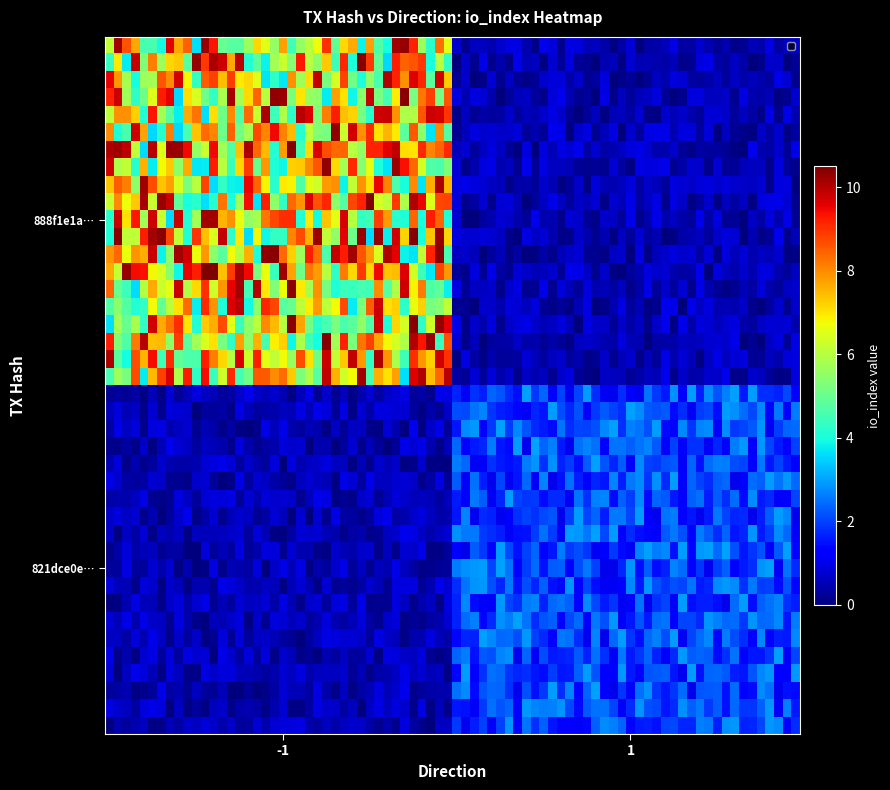

At how many categories does at least one series exceed 5?

1